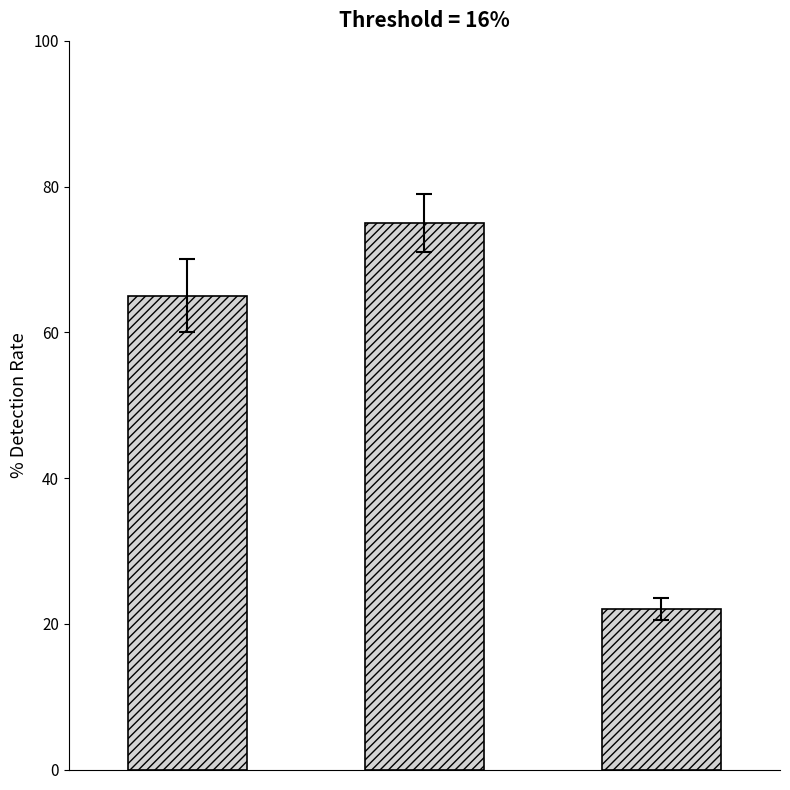

Reading left to right, list all the values displayed in this chart.

65	75	22